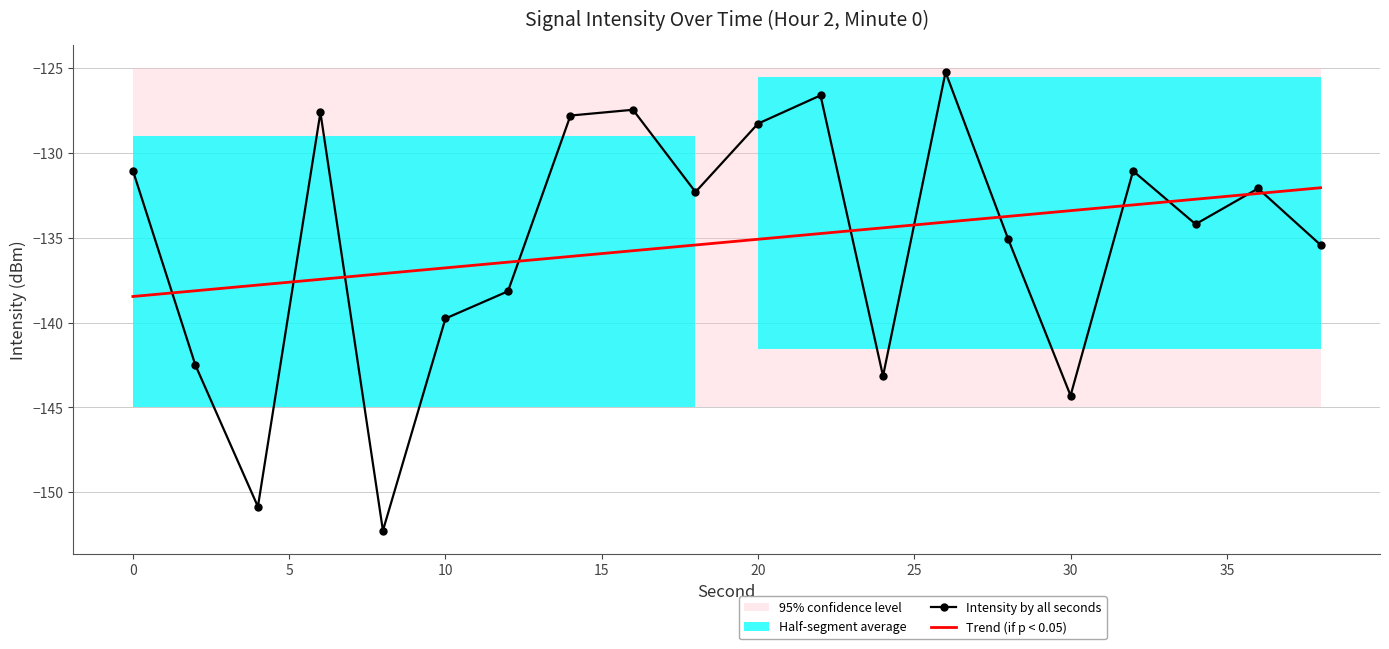

True or false: Trend (if p < 0.05) has more than 2 interior local peaks.

False